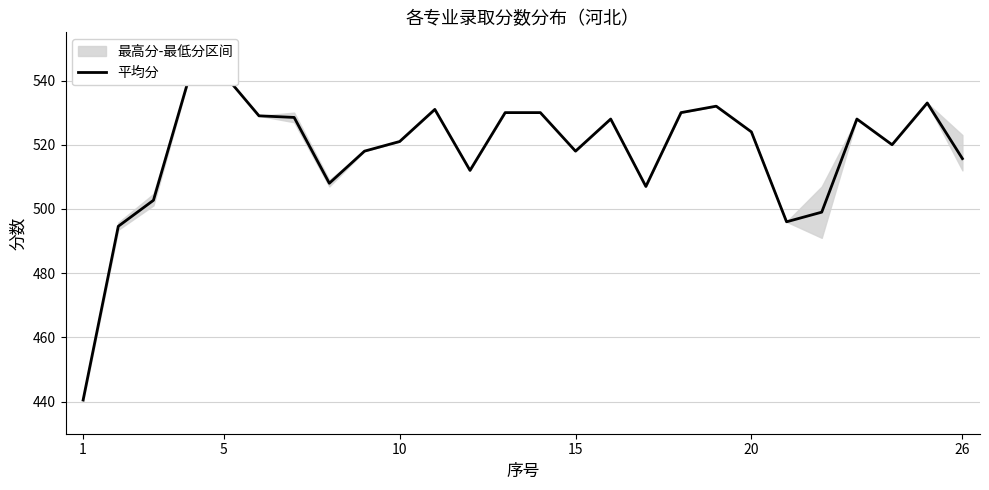

How many lines are shown in the chart?

1